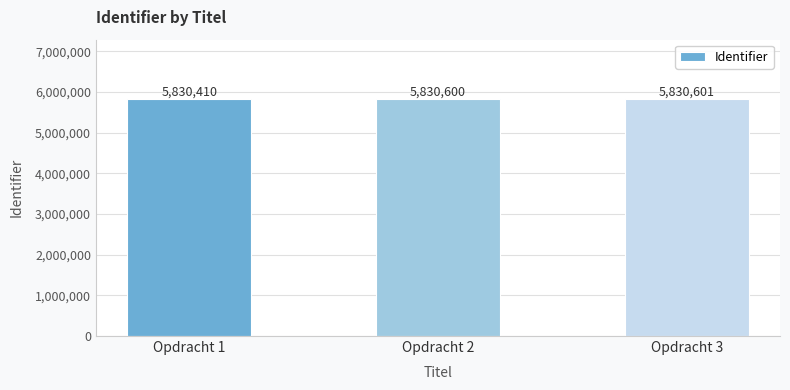

The chart shows a value of 5830600 at Opdracht 2. True or false?

True